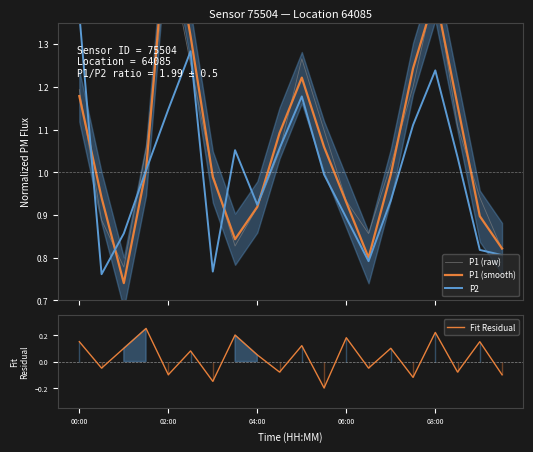

Count the number of data series in this chart.

4